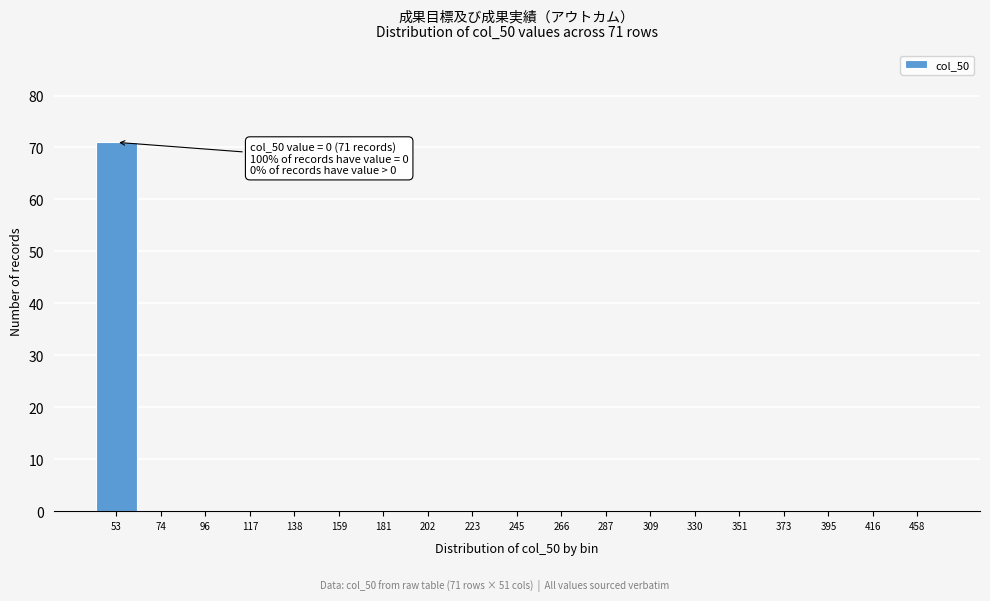

Reading left to right, transcribe all the data shown in this chart.

53=71	74=0	96=0	117=0	138=0	159=0	181=0	202=0	223=0	245=0	266=0	287=0	309=0	330=0	351=0	373=0	395=0	416=0	458=0